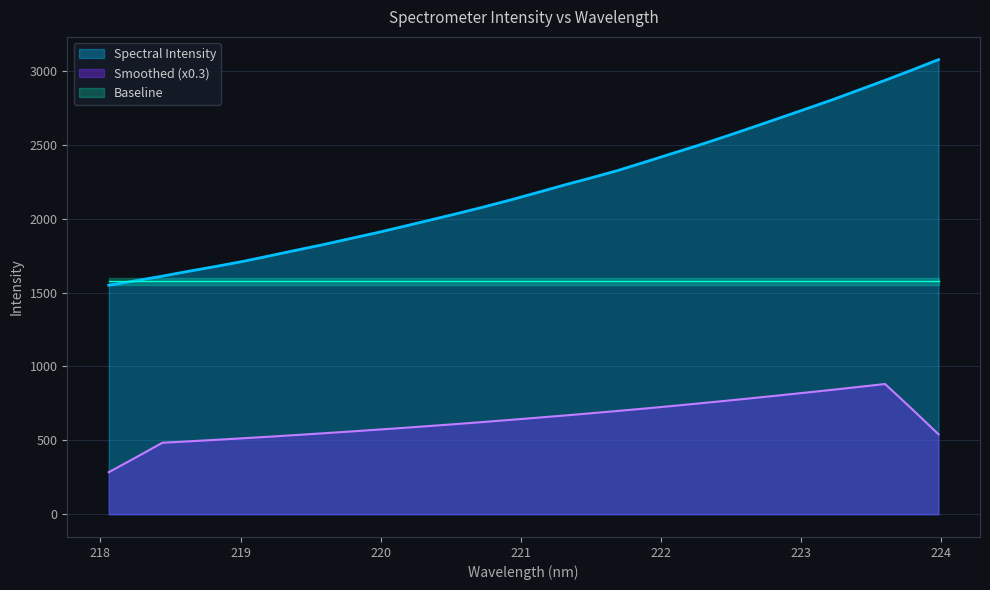

What is the maximum value shown in the chart?

3076.3